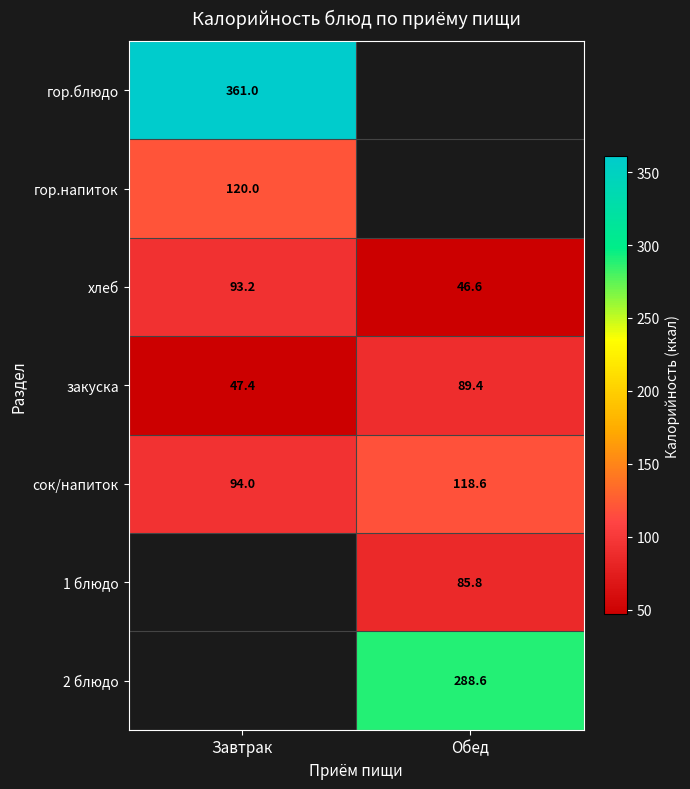

At which label does закуска reach its minimum?

Завтрак